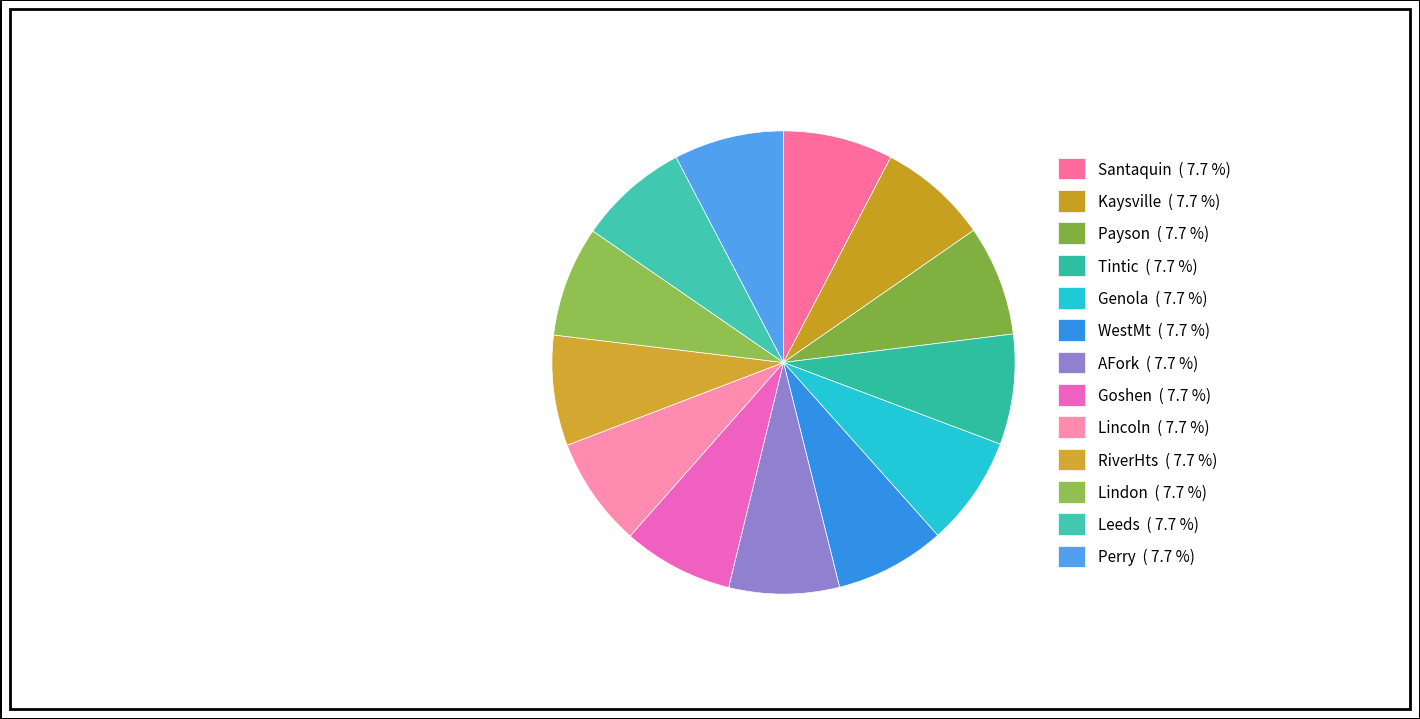

How many segments does this pie chart have?

13